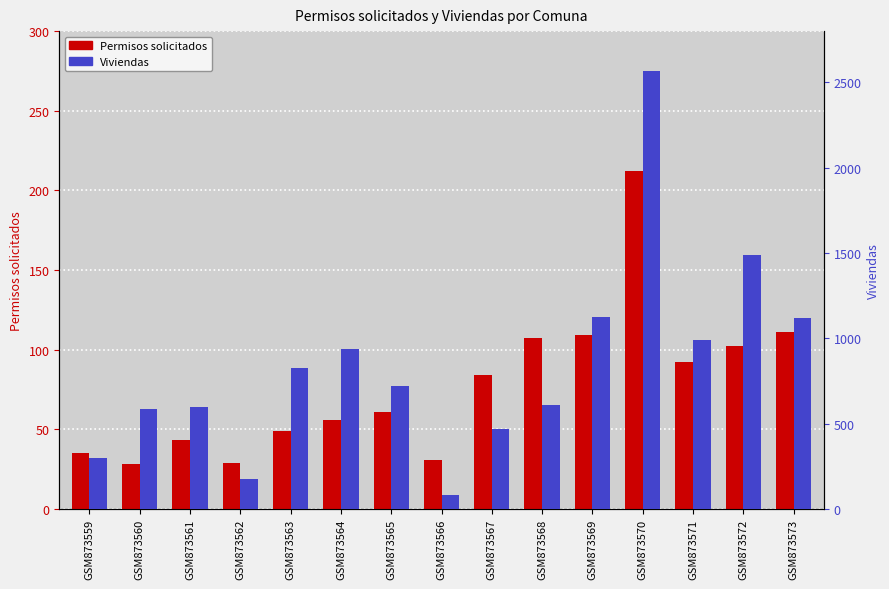

Reading left to right, list all the values displayed in this chart.

Permisos solicitados: 35	28	43	29	49	56	61	31	84	107	109	212	92	102	111
Viviendas: 300	587	596	173	827	935	718	79	468	607	1127	2564	991	1486	1116